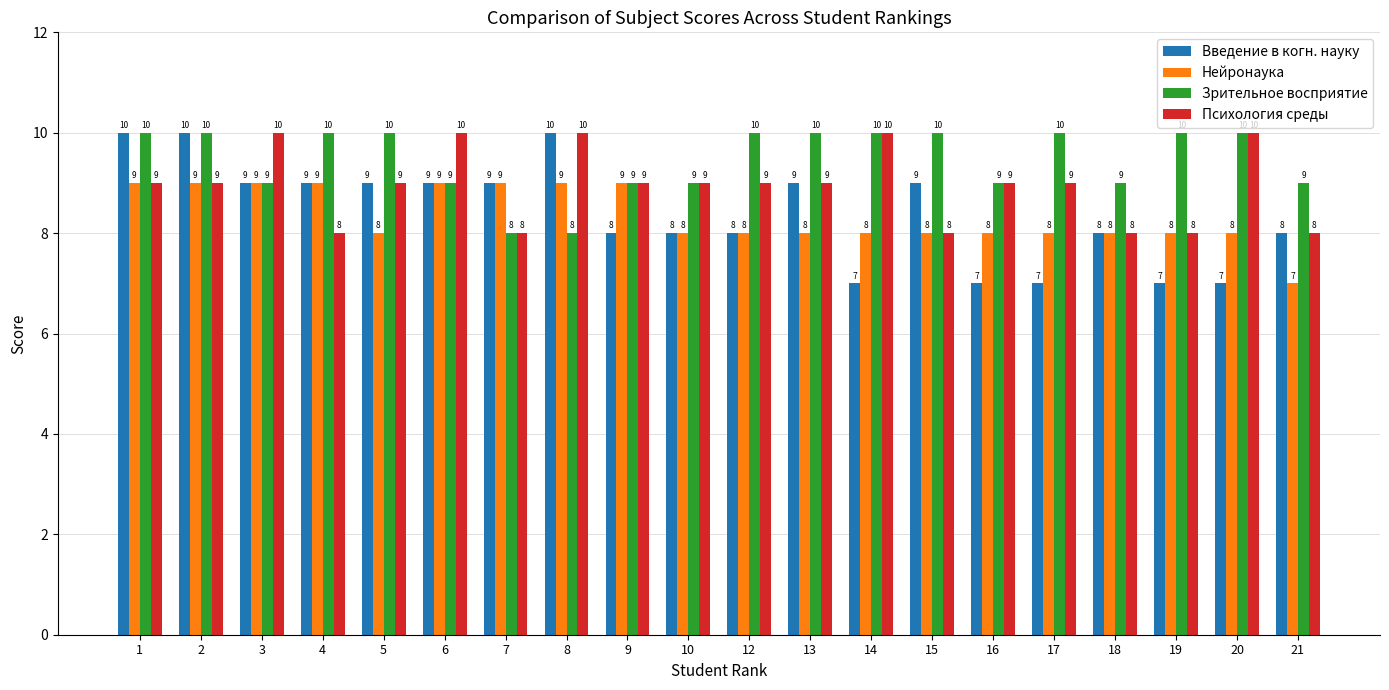

Read the Нейронаука value at 20.

8